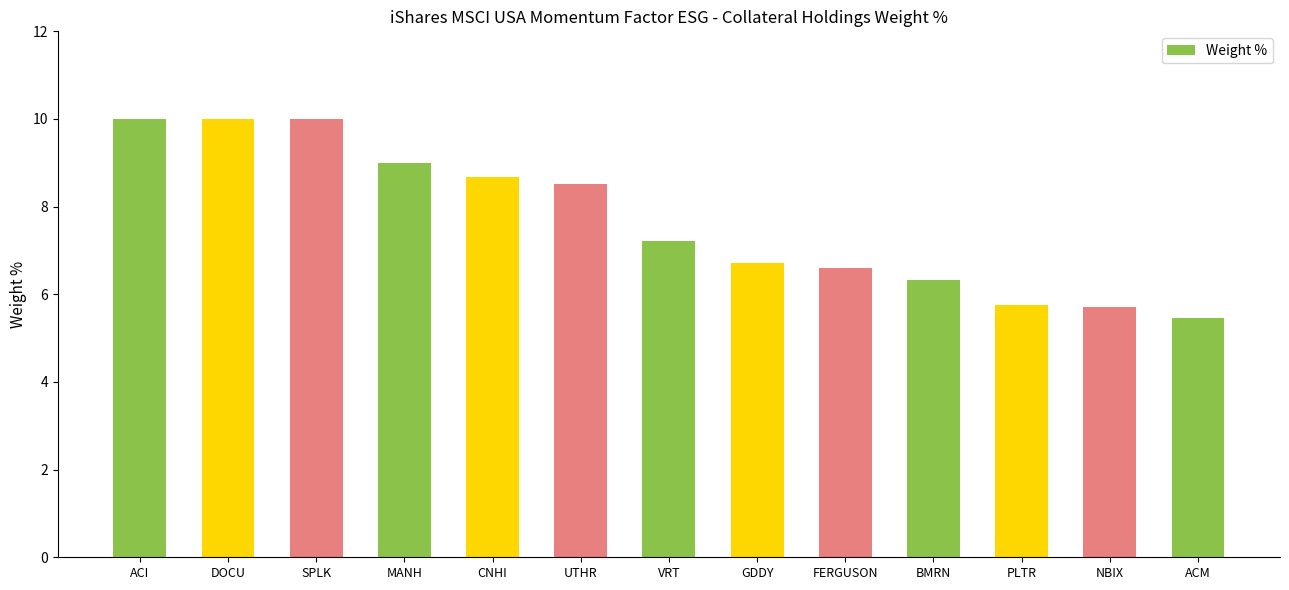

Does the chart contain any negative values?

No